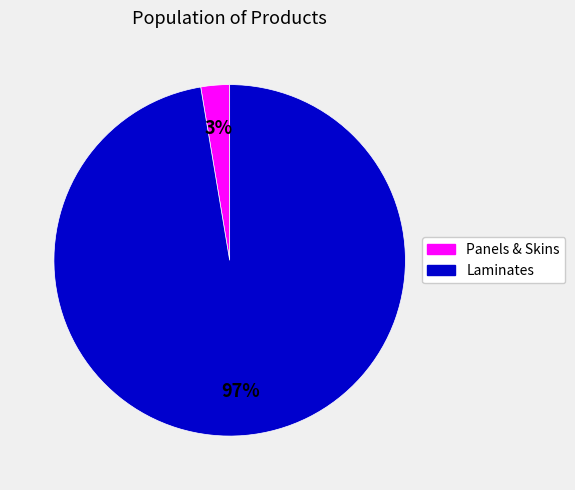

To the nearest percent, what is the average slice percentage?

50%